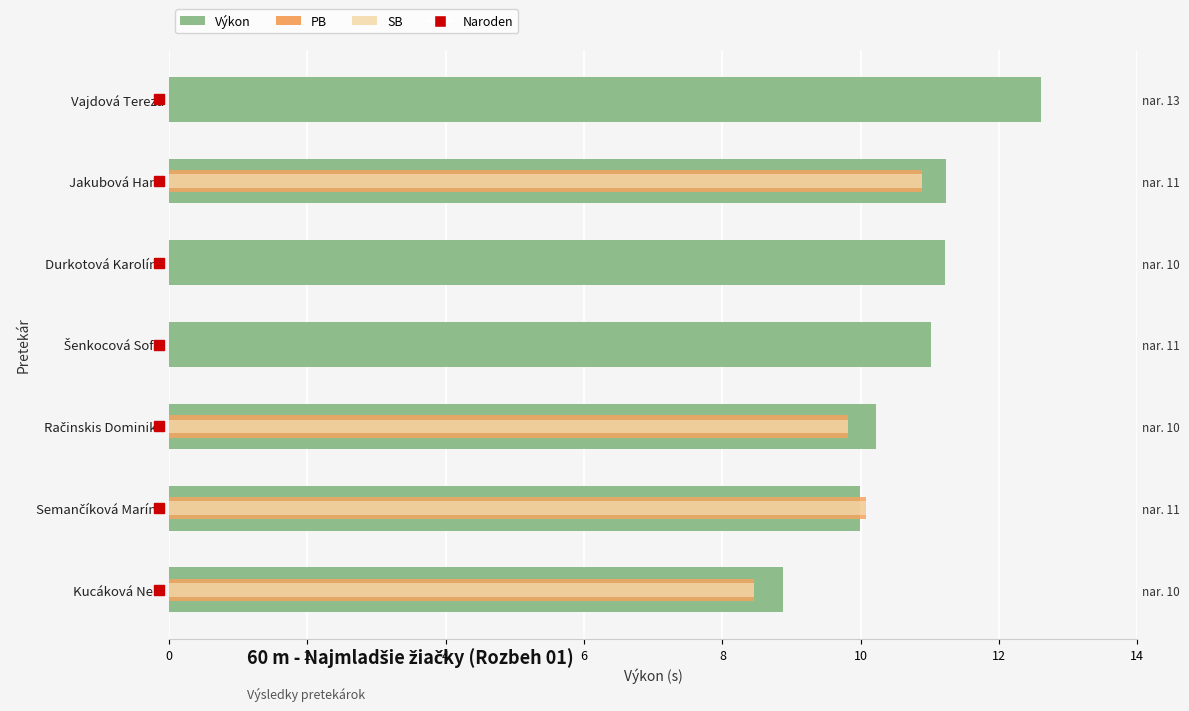

What is the total value across all series at 10?

33.0